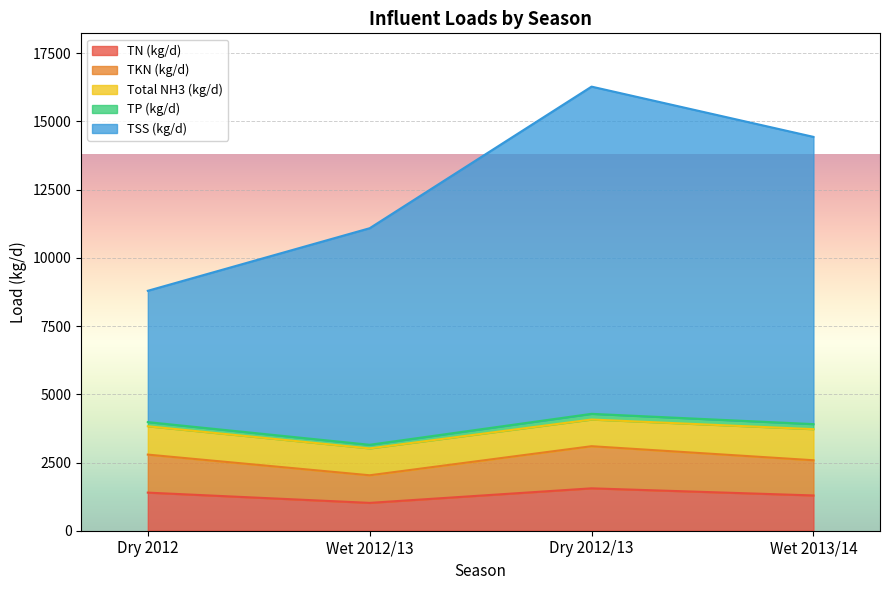

True or false: TKN (kg/d) and TN (kg/d) cross at least once.

False